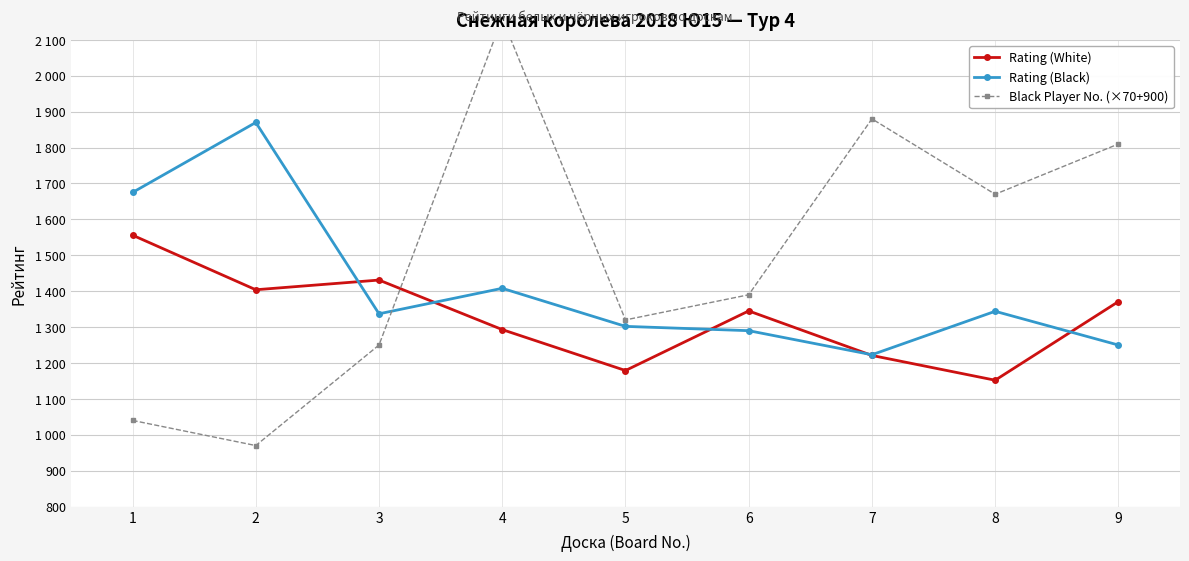

At which category is the sum across all series the highest?

4